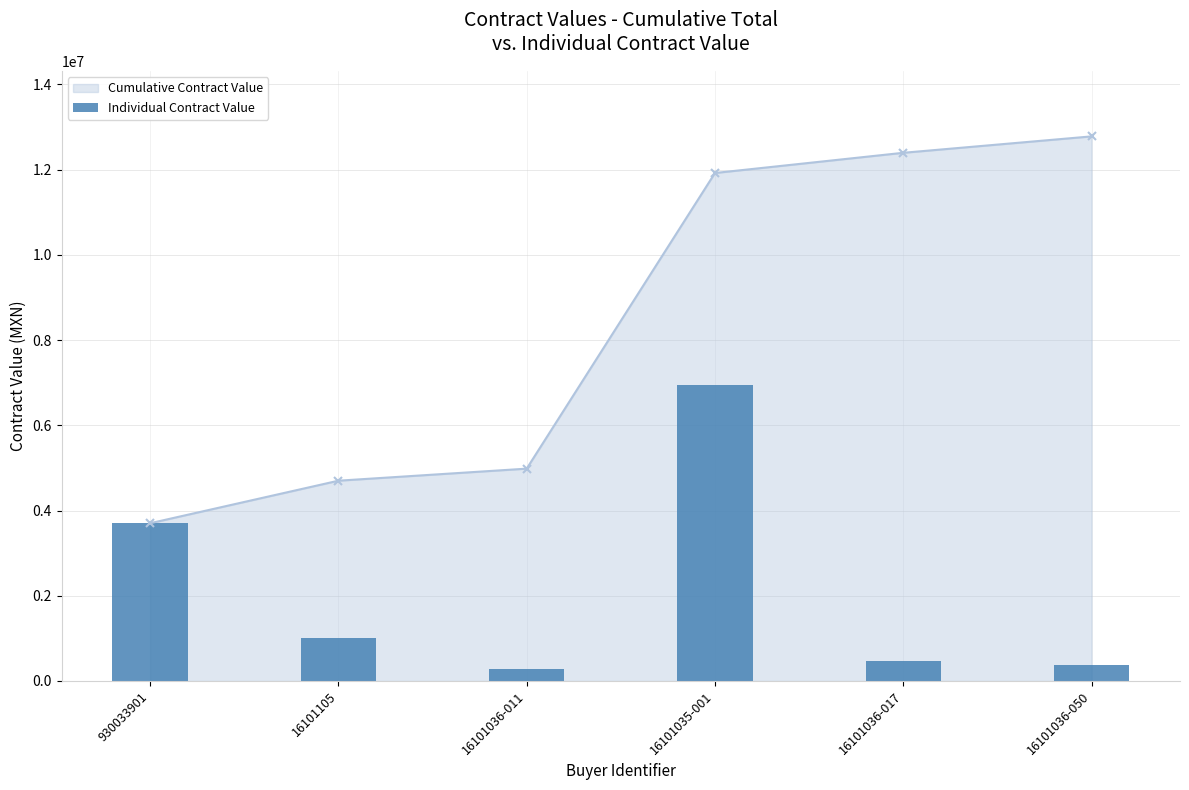

List the labels in order of value, largest first.

16101035-001, 930033901, 16101105, 16101036-017, 16101036-050, 16101036-011